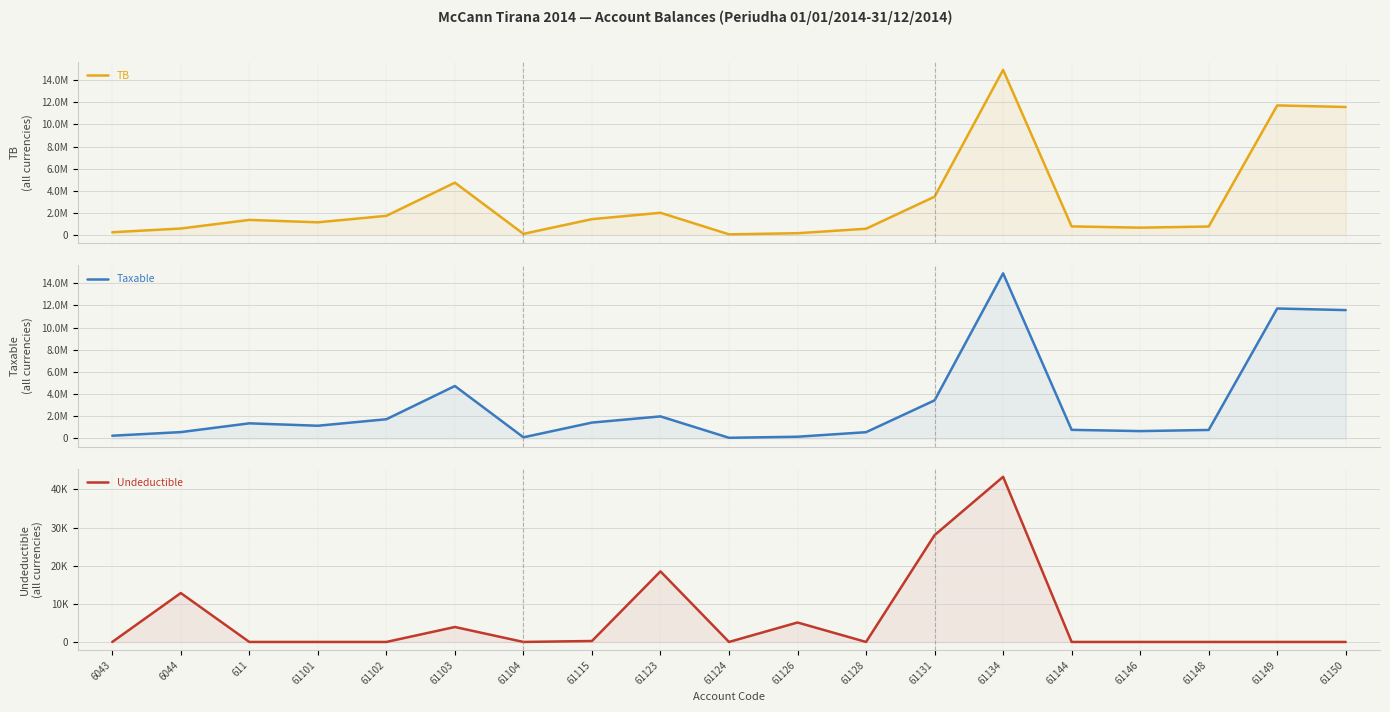

Rank the categories by Taxable value from highest to lowest.

61134, 61149, 61150, 61103, 61131, 61123, 61102, 61115, 611, 61101, 61144, 61148, 61146, 6044, 61128, 6043, 61126, 61104, 61124